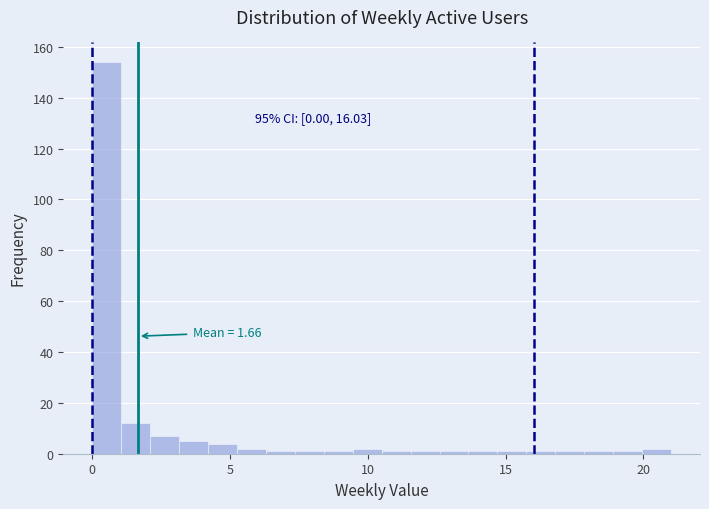

Around what value on the x-axis is the tallest bar? Give the approximate position of its centre, as read against the axis.

0.5